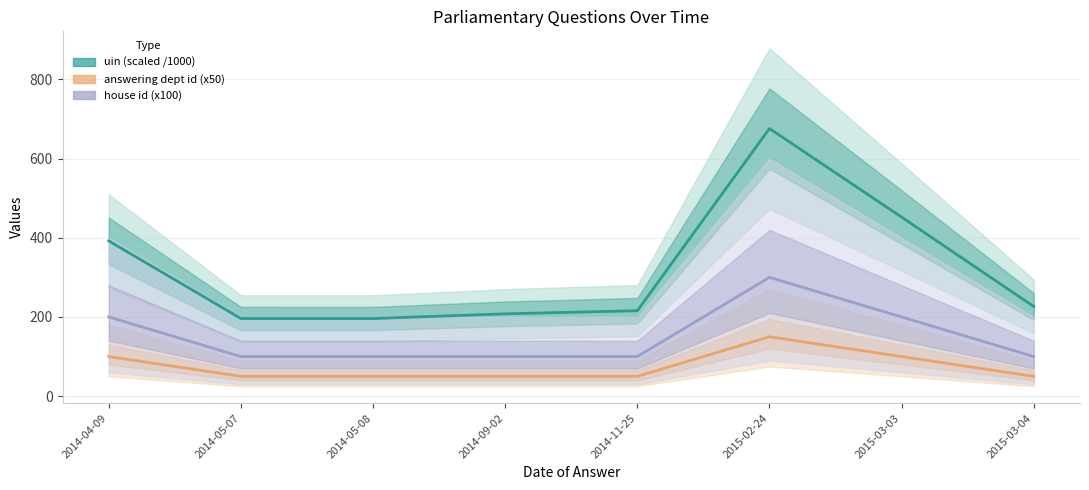

True or false: answering dept id (x50) and uin (scaled /1000) intersect in this chart.

False